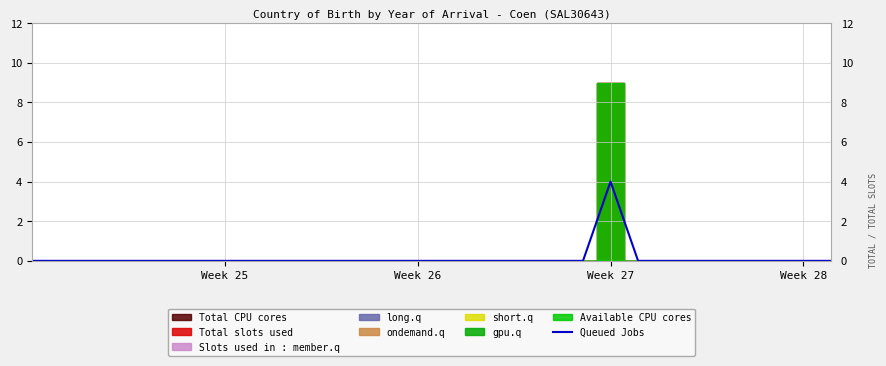

What is the maximum value for Queued Jobs?

4